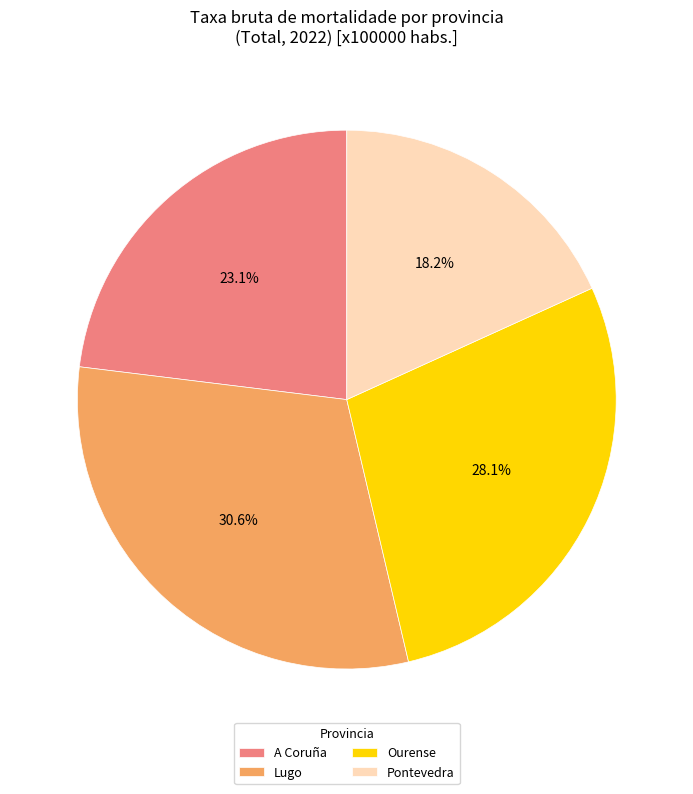

Which slice is the smallest?

Pontevedra